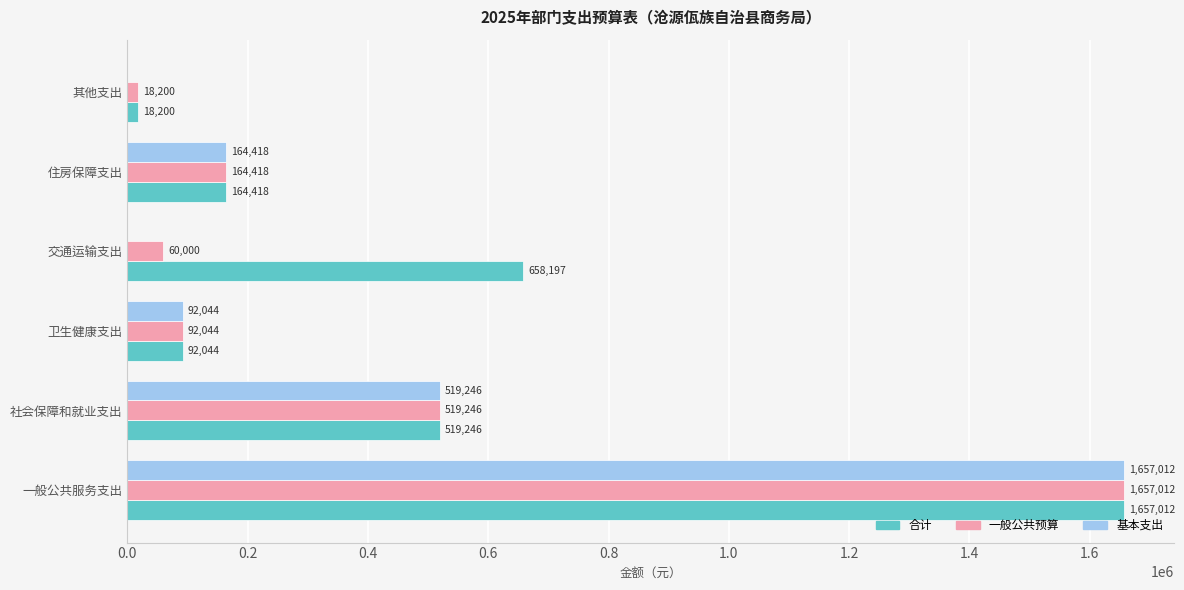

Which label corresponds to the largest value in the chart?

一般公共服务支出